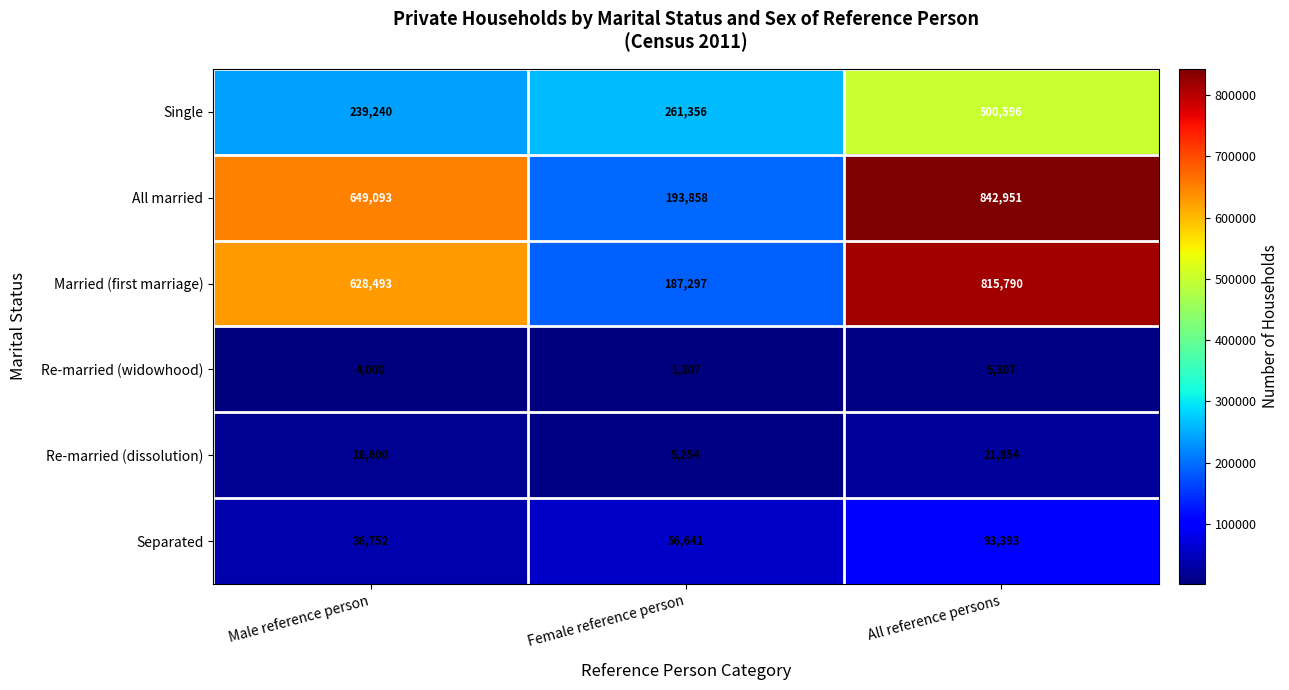

The value of Re-married (dissolution) at Male reference person is 29072. True or false?

False